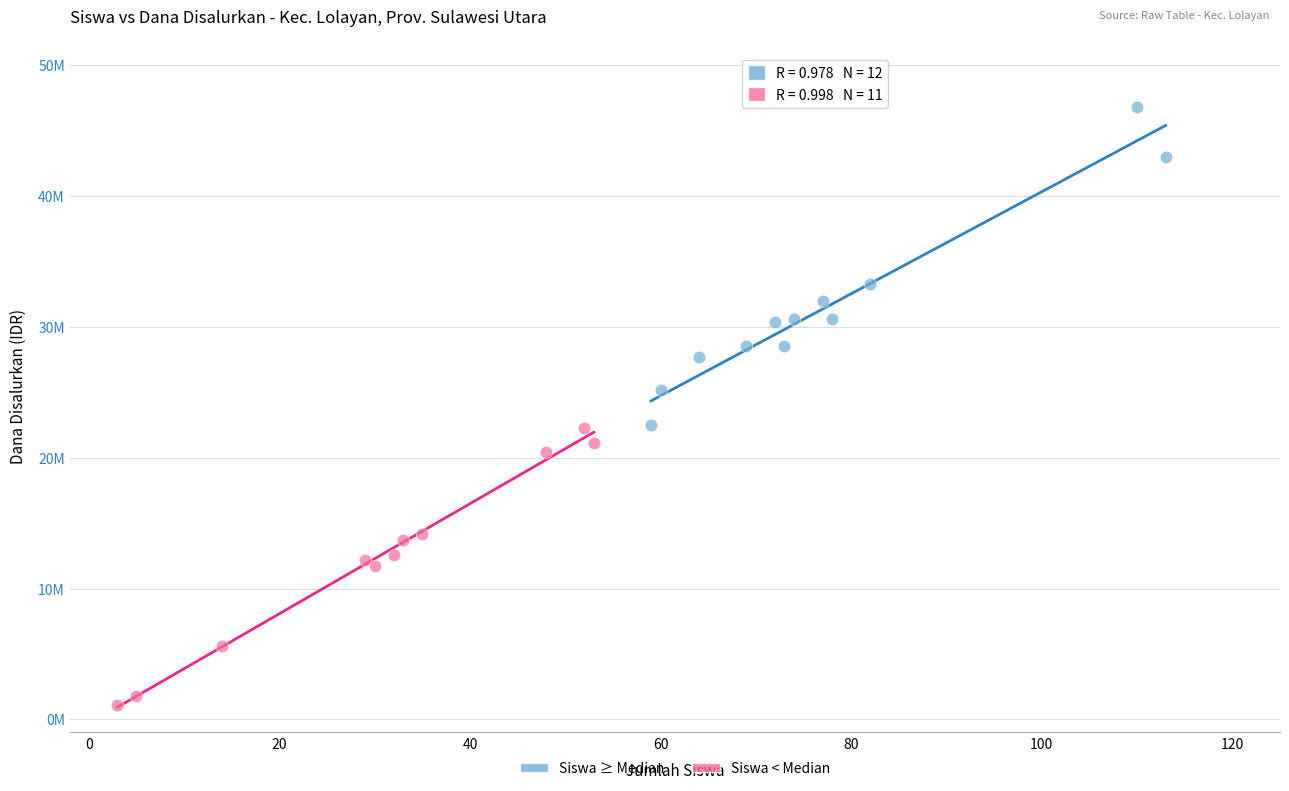

Which series reaches the minimum Y coordinate?

Siswa < Median